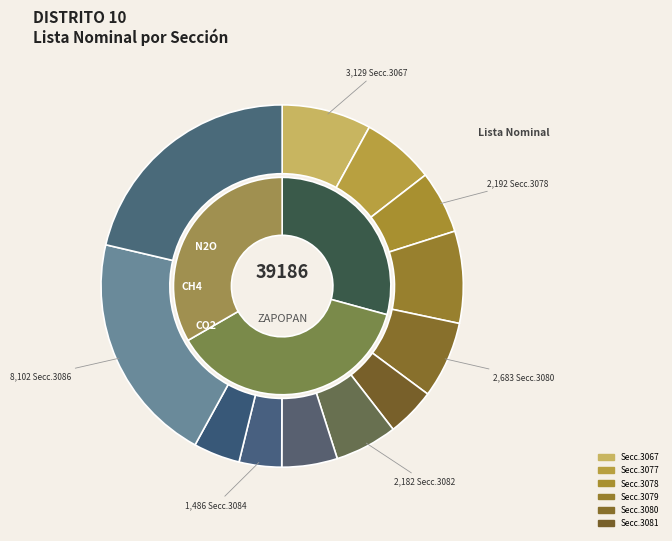

What is the smallest slice in the pie chart?

3084